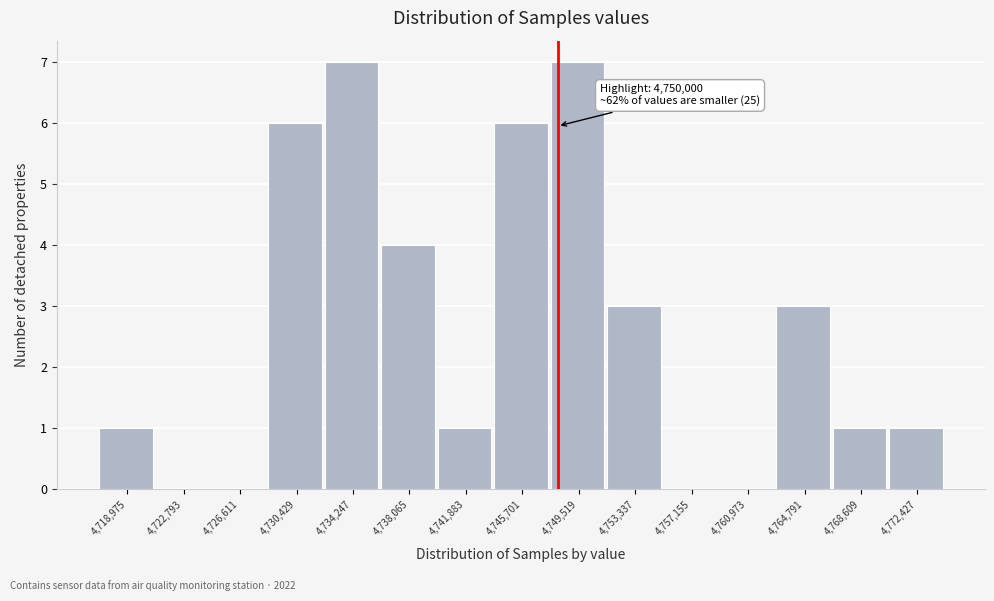

Reading left to right, transcribe all the data shown in this chart.

4,718,975=1	4,722,793=0	4,726,611=0	4,730,429=6	4,734,247=7	4,738,065=4	4,741,883=1	4,745,701=6	4,749,519=7	4,753,337=3	4,757,155=0	4,760,973=0	4,764,791=3	4,768,609=1	4,772,427=1